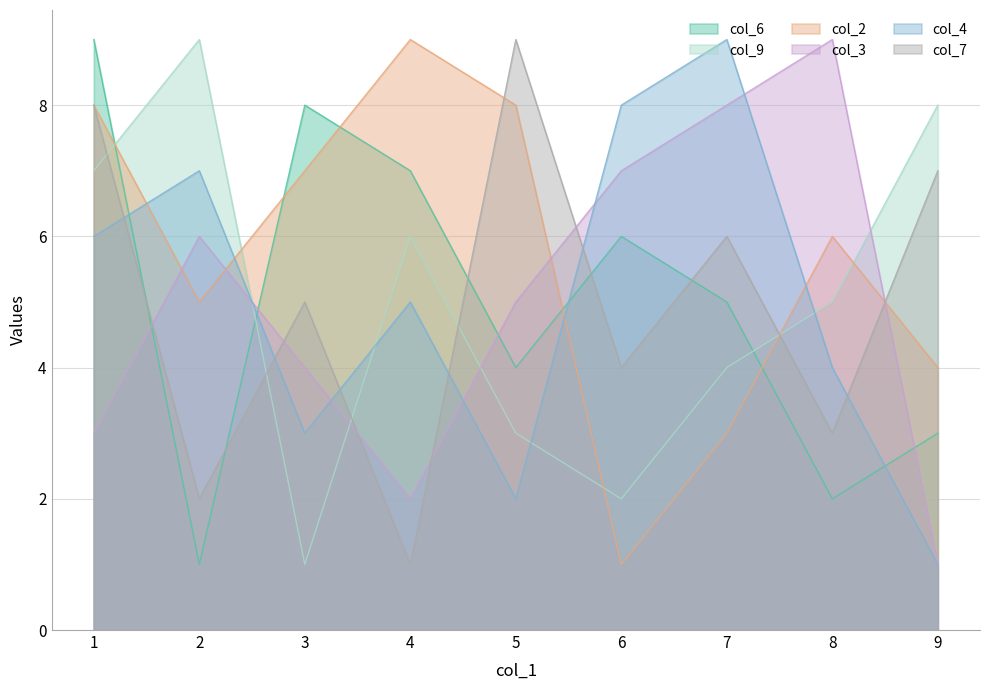

In col_9, how many points are lower than both neighbors (excluding endpoints)?

2